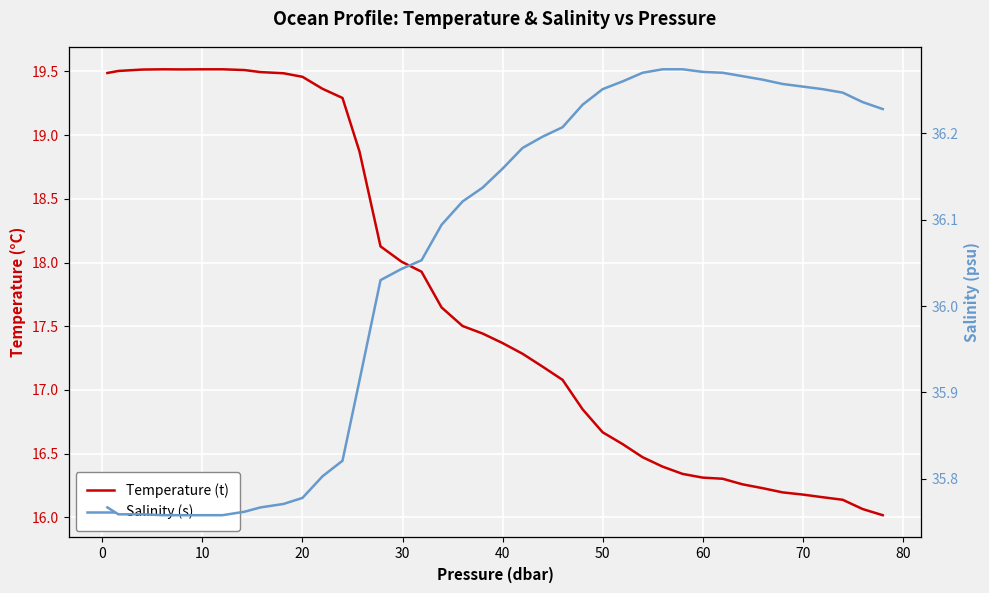

Rank the series by their average value, from highest to lowest.

Salinity (s), Temperature (t)